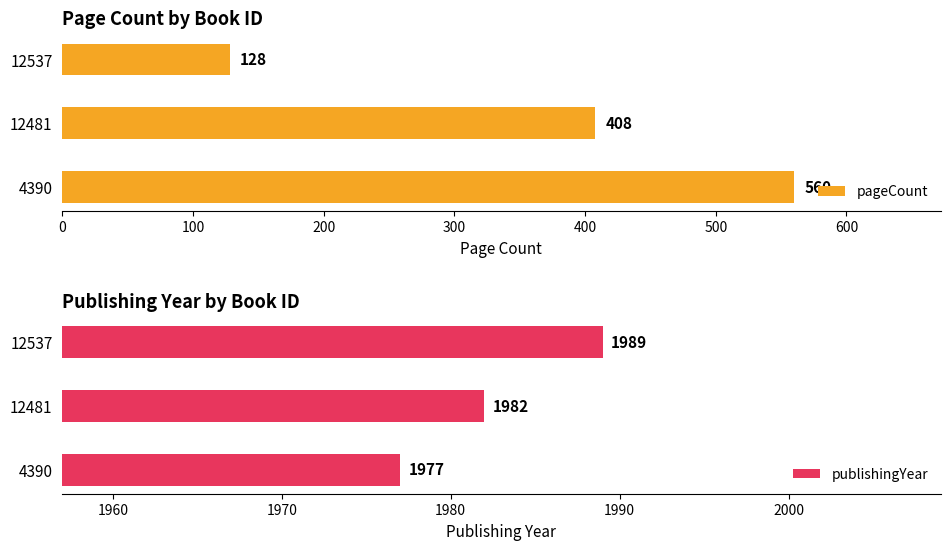

What is the smallest value displayed?

128